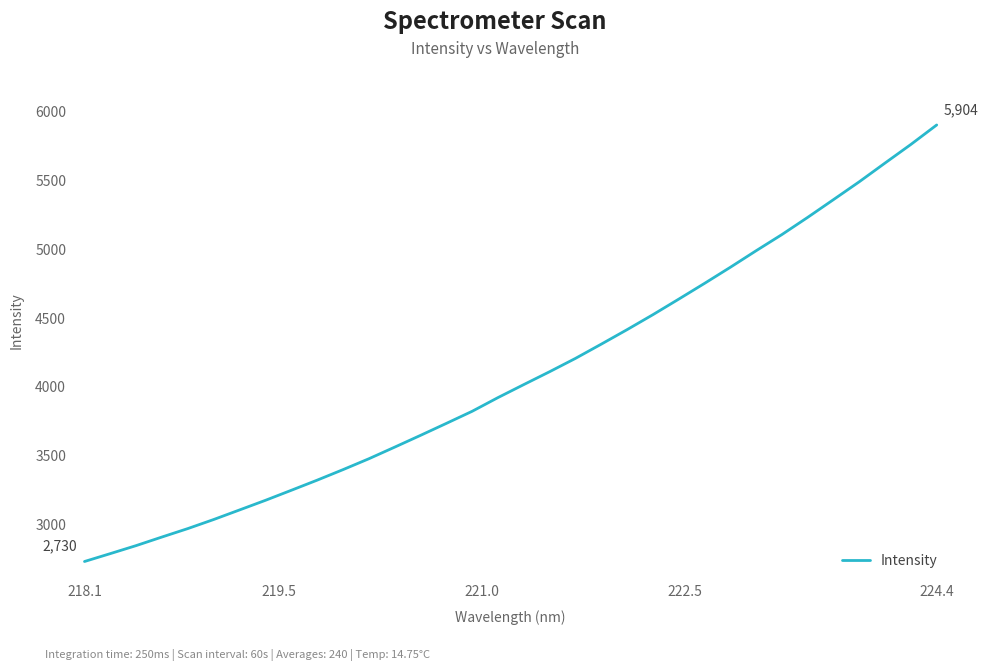

What is the minimum value shown in the chart?

2730.0